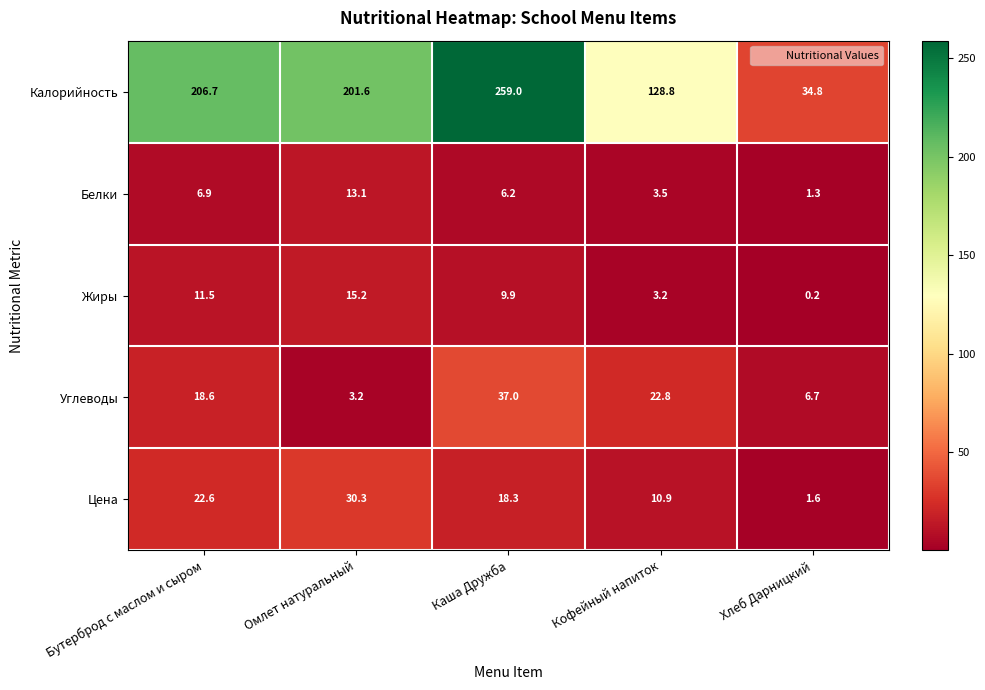

Count the number of data series in this chart.

5